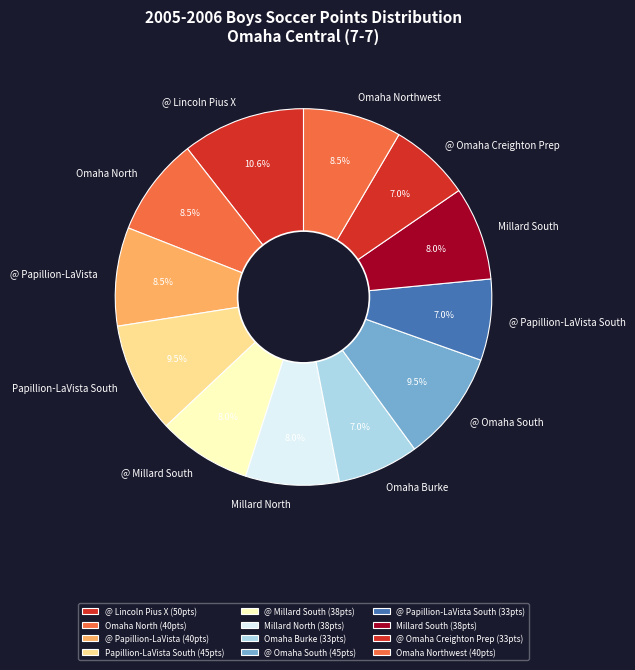

Combined, do @ Papillion-LaVista and Omaha North account for over 50%?

No